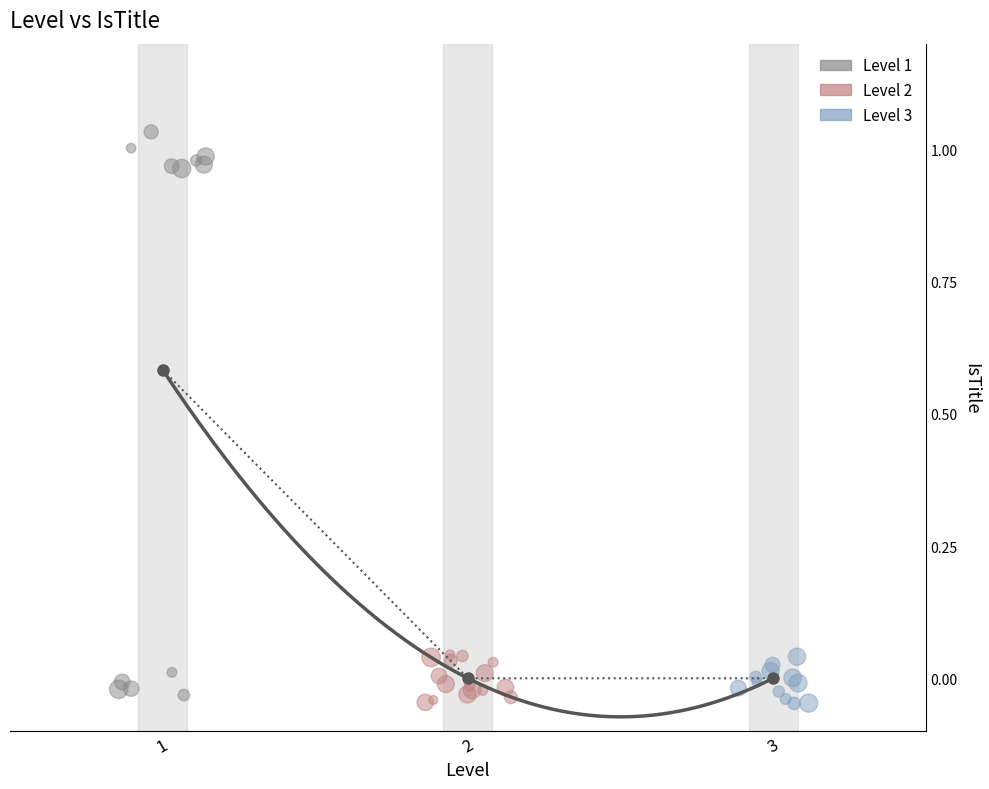

What are all the series names shown in the legend?

Level 1, Level 2, Level 3